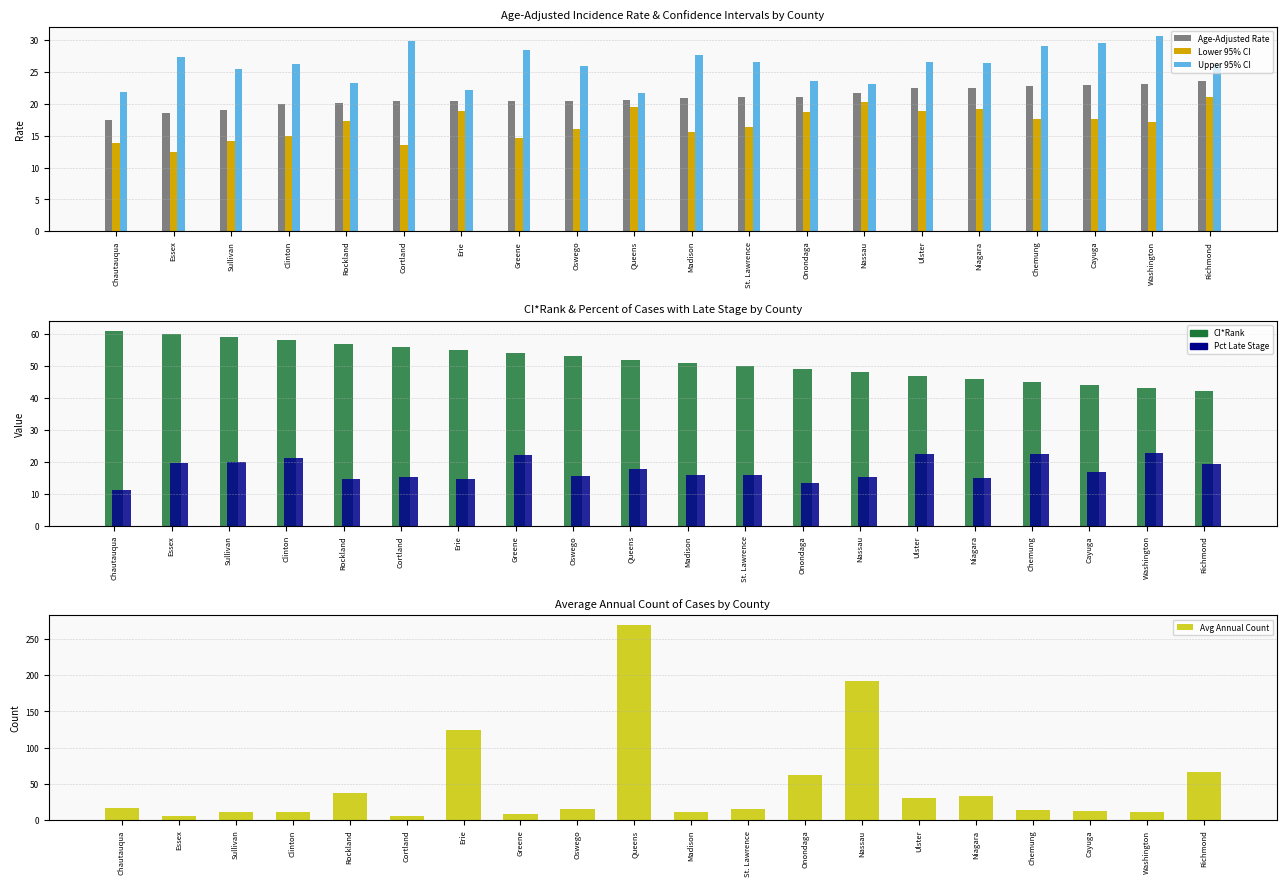

The Pct Late Stage series shows 22.3 at Ulster. True or false?

True